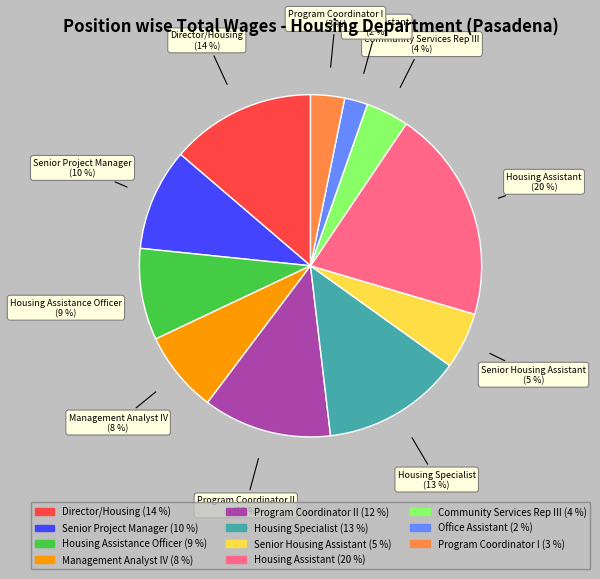

To the nearest percent, what is the average slice percentage?

9%